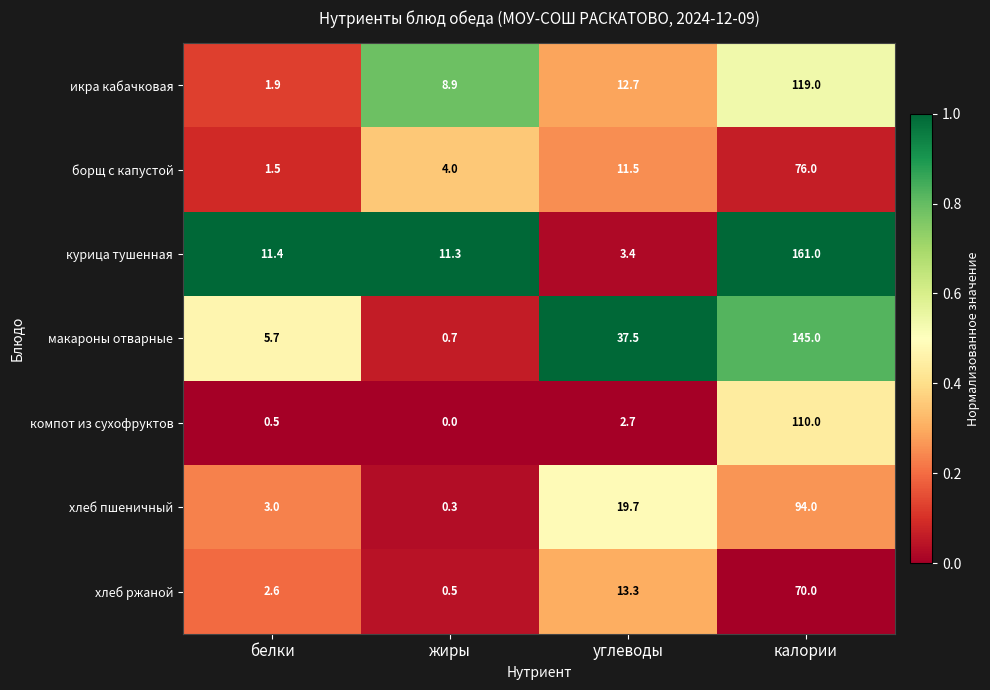

Reading right to left, list all the values displayed in this chart.

икра кабачковая: 119.0	12.7	8.9	1.9
борщ с капустой: 76.0	11.5	4.0	1.5
курица тушенная: 161.0	3.4	11.3	11.4
макароны отварные: 145.0	37.5	0.7	5.7
компот из сухофруктов: 110.0	2.7	0.0	0.5
хлеб пшеничный: 94.0	19.7	0.3	3.0
хлеб ржаной: 70.0	13.3	0.5	2.6